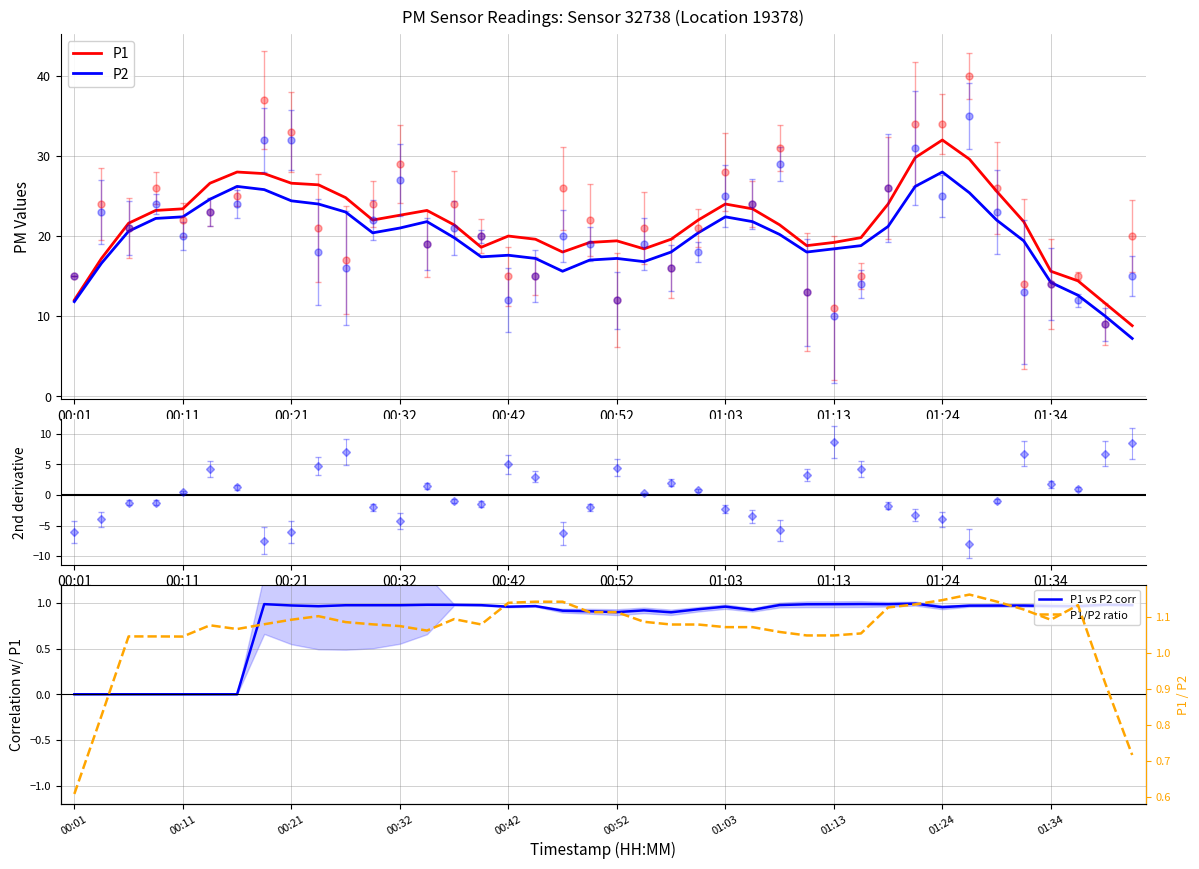

Which category has the lowest value across all series?

00:01